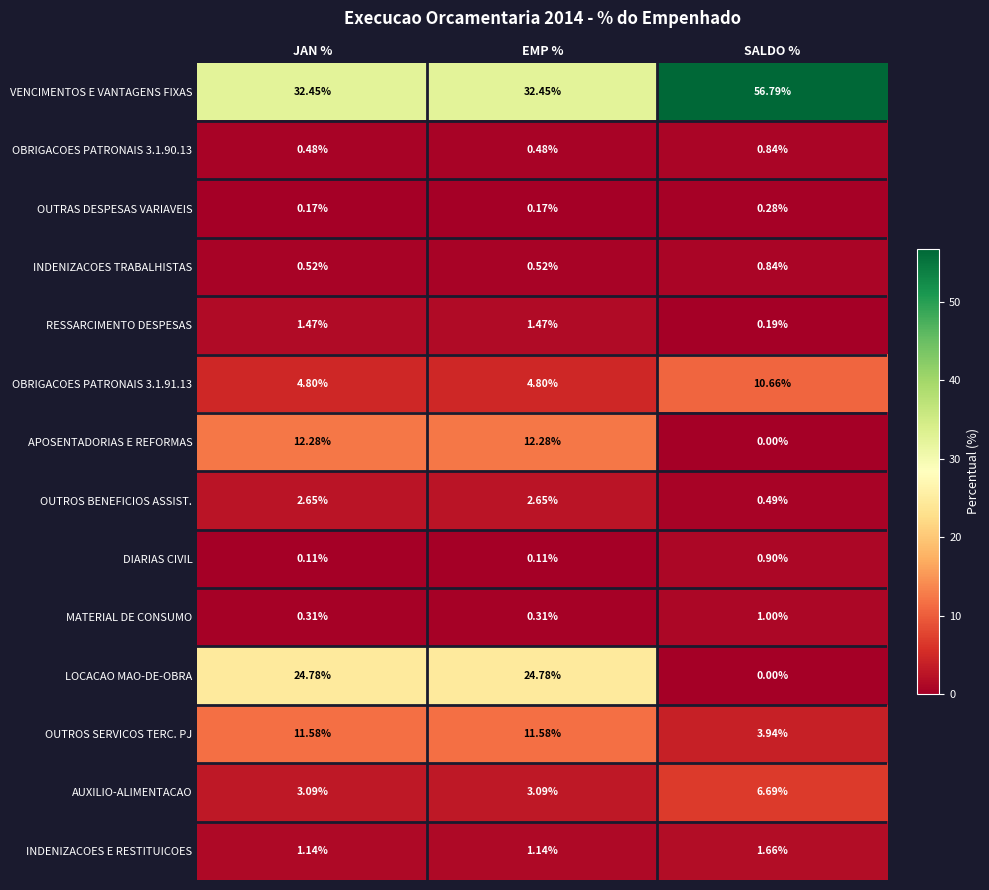

Is the value of OUTRAS DESPESAS VARIAVEIS at JAN % greater than the value of RESSARCIMENTO DESPESAS at SALDO %?

No